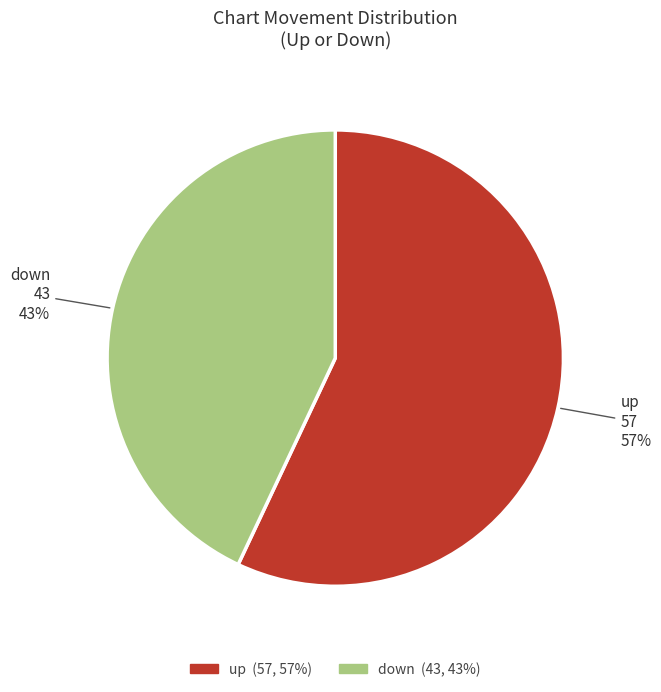

What percentage is the down slice, to the nearest percent?

43%